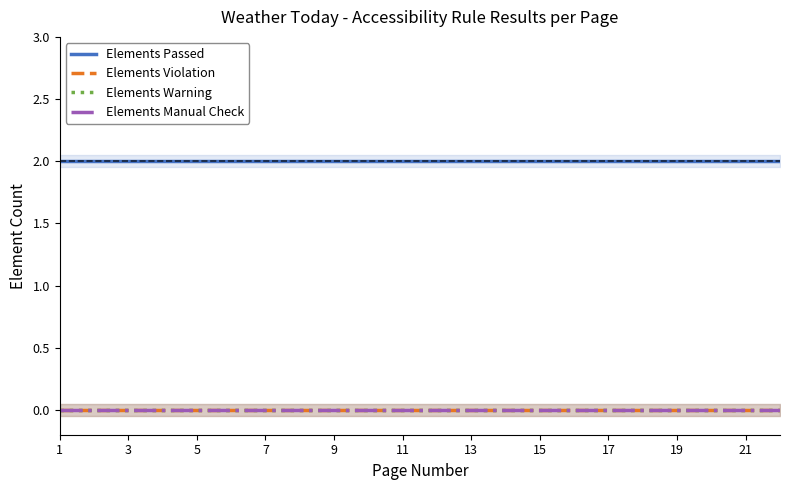

Reading right to left, list all the values displayed in this chart.

Elements Passed: 2	2	2	2	2	2	2	2	2	2	2	2	2	2	2	2	2	2	2	2	2	2
Elements Violation: 0	0	0	0	0	0	0	0	0	0	0	0	0	0	0	0	0	0	0	0	0	0
Elements Warning: 0	0	0	0	0	0	0	0	0	0	0	0	0	0	0	0	0	0	0	0	0	0
Elements Manual Check: 0	0	0	0	0	0	0	0	0	0	0	0	0	0	0	0	0	0	0	0	0	0